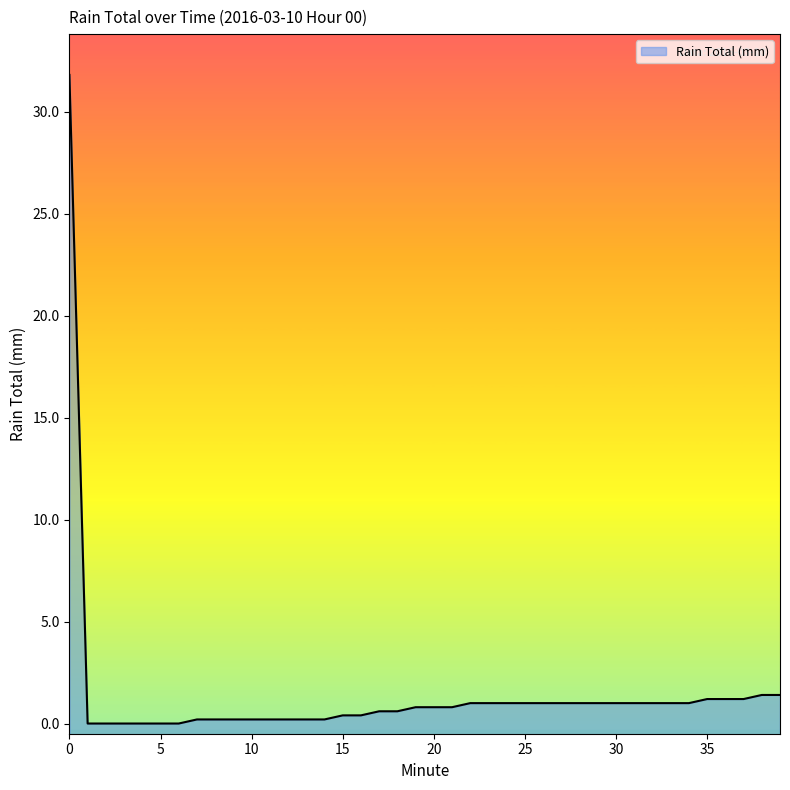

What is the difference between the maximum and second lowest values?

31.8